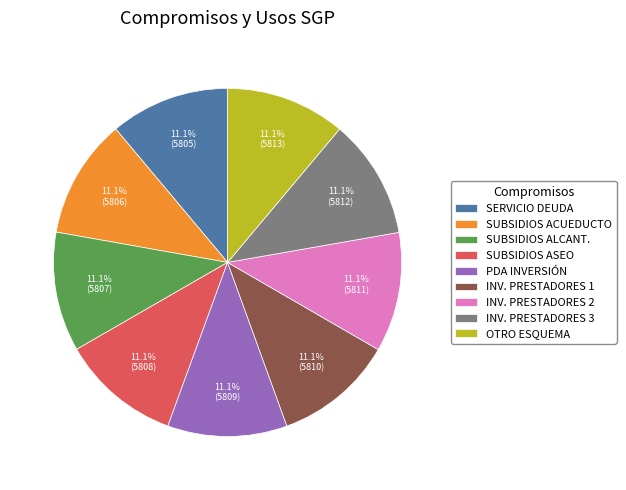

Is SERVICIO DEUDA the majority of the pie?

No